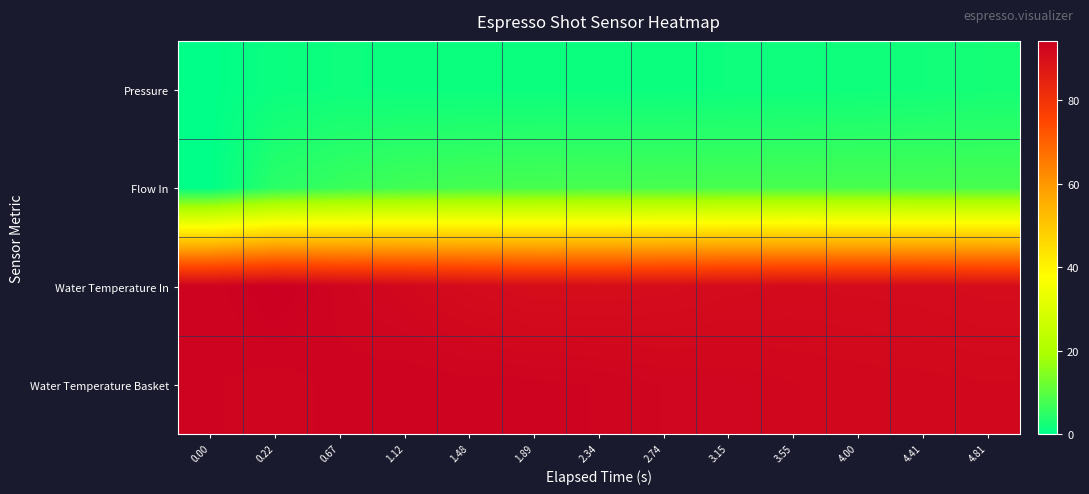

What is the total value across all series at 1.12?

193.7